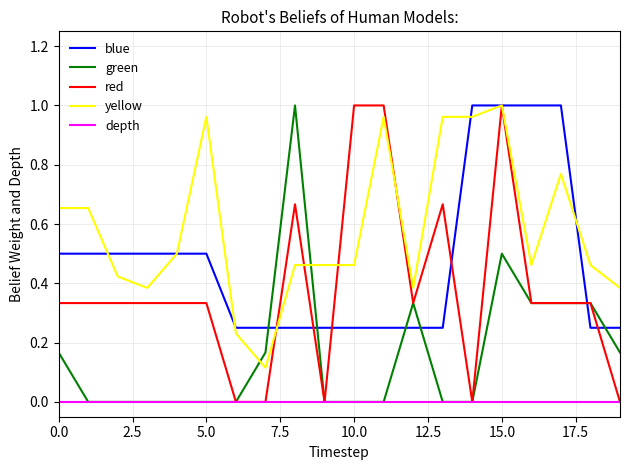

List the series in order of their overall mean, lowest first.

depth, green, red, blue, yellow